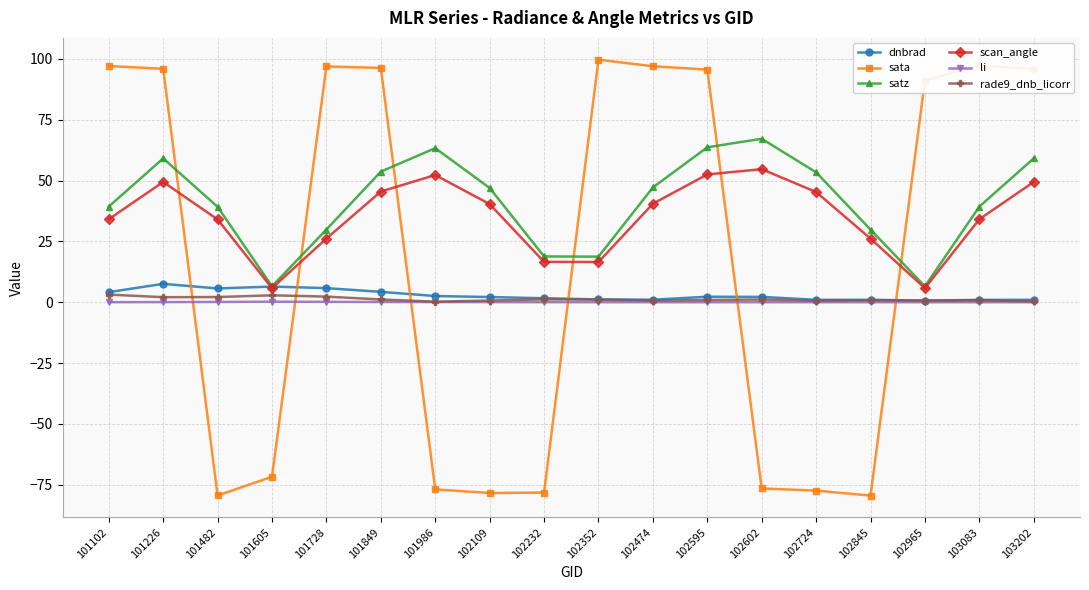

Which series changed the most between 101849 and 102109?

sata